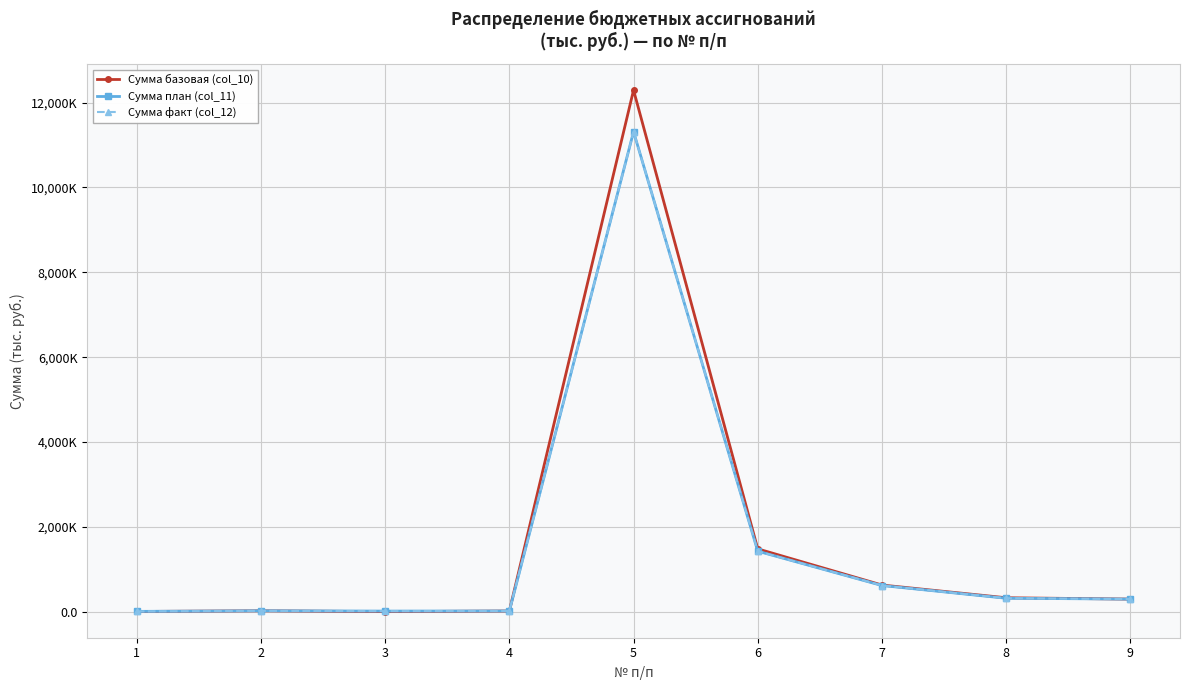

Reading left to right, list all the values displayed in this chart.

Сумма базовая (col_10): 8.0	23.7	4.2	19.0	12295.0	1483.6	631.5	331.5	300.0
Сумма план (col_11): 10.3	23.8	17.0	20.0	11314.3	1428.8	620.0	320.0	300.0
Сумма факт (col_12): 10.3	23.8	17.0	20.0	11314.3	1428.8	620.0	320.0	300.0